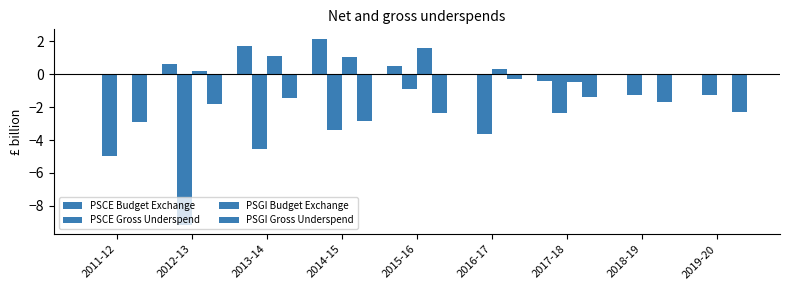

What is the difference between the PSCE Gross Underspend values at 2013-14 and 2016-17?

1.0